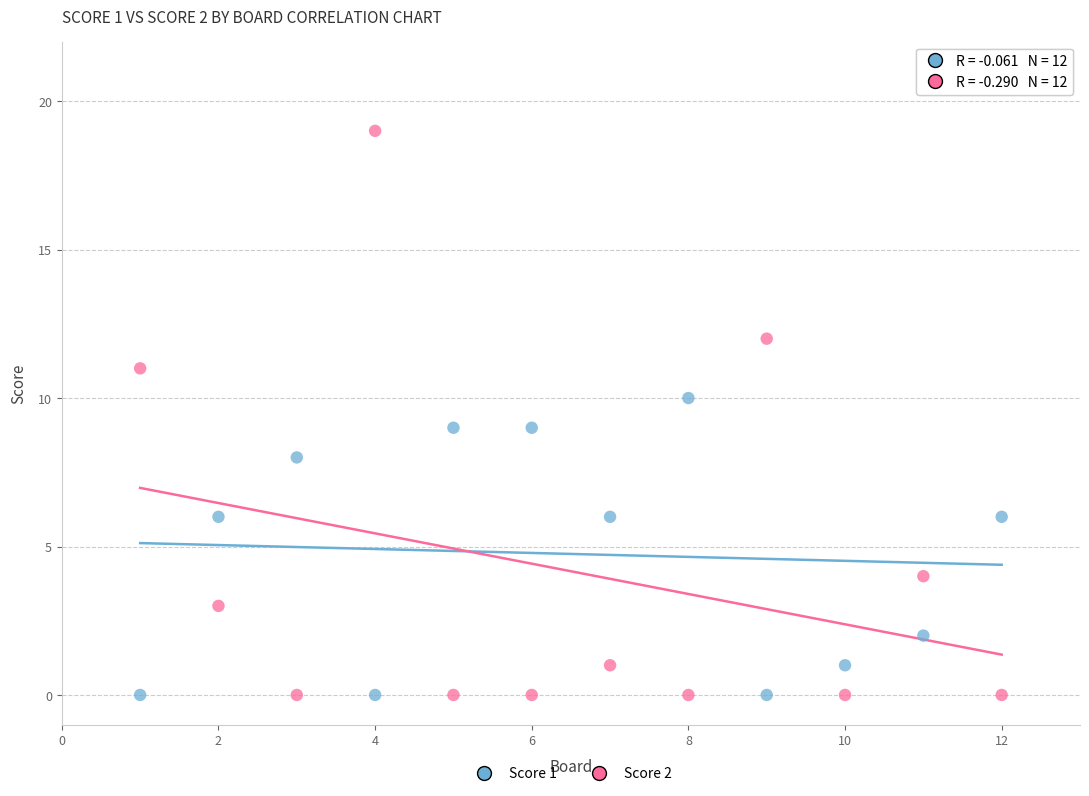

Which series contains the highest Y value?

Score 2